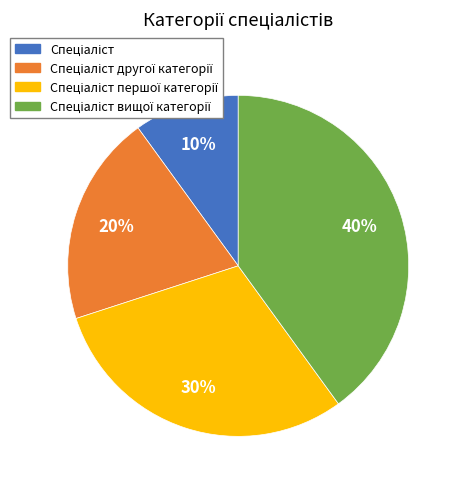

Is there any slice that represents more than half of the pie?

No